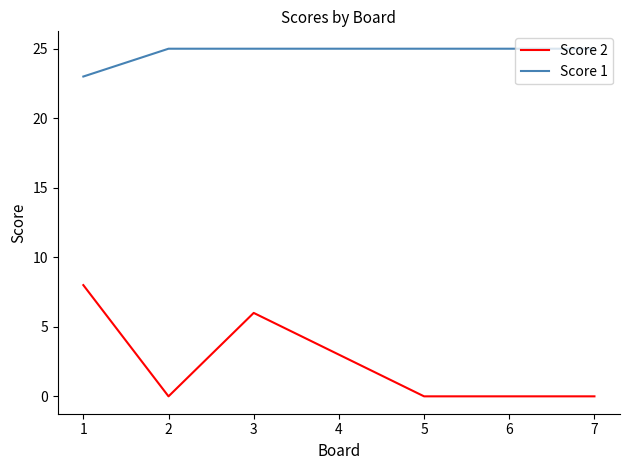

Rank the series by their average value, from highest to lowest.

Score 1, Score 2